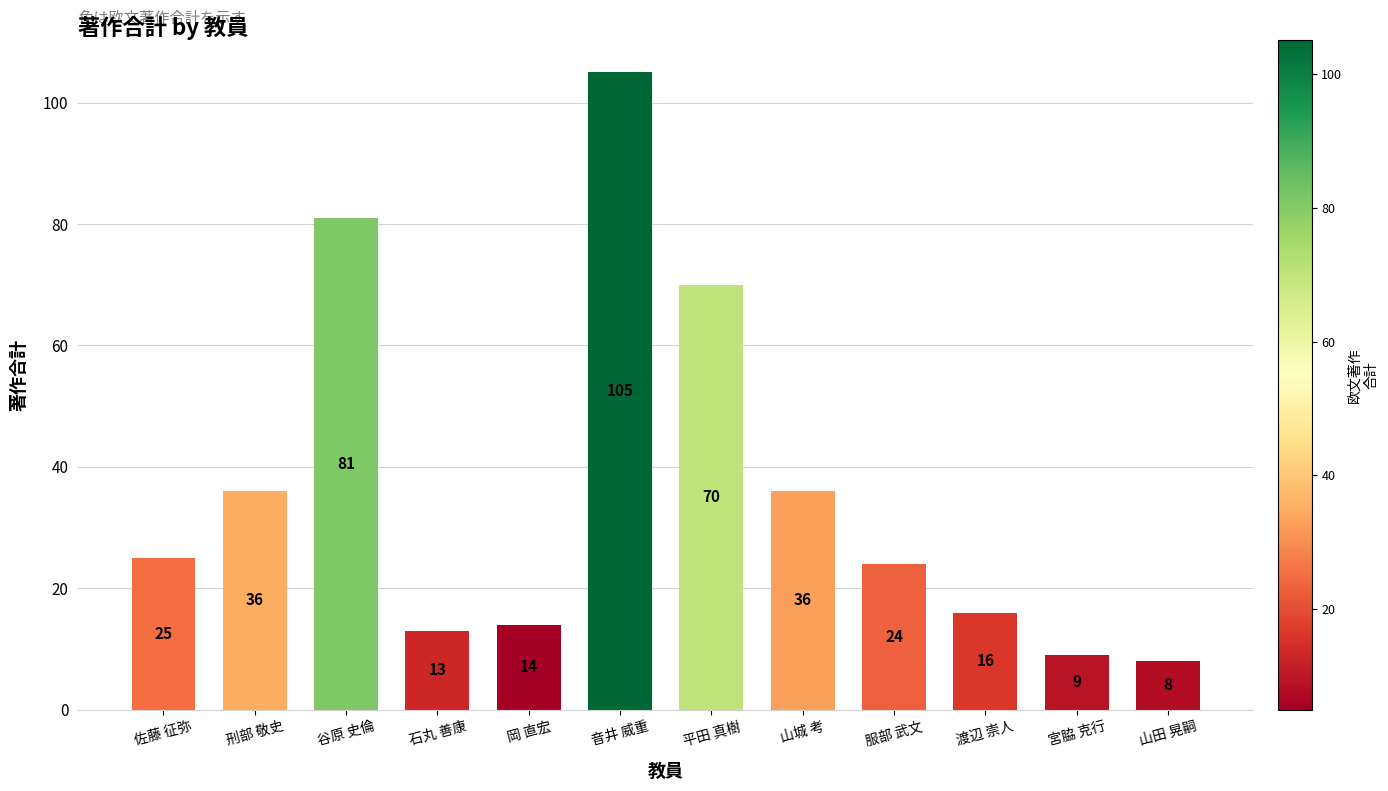

At which category does the chart reach its peak across all series?

音井 威重